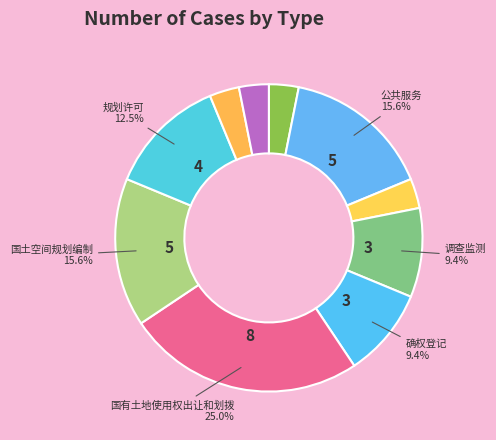

How many segments does this pie chart have?

10